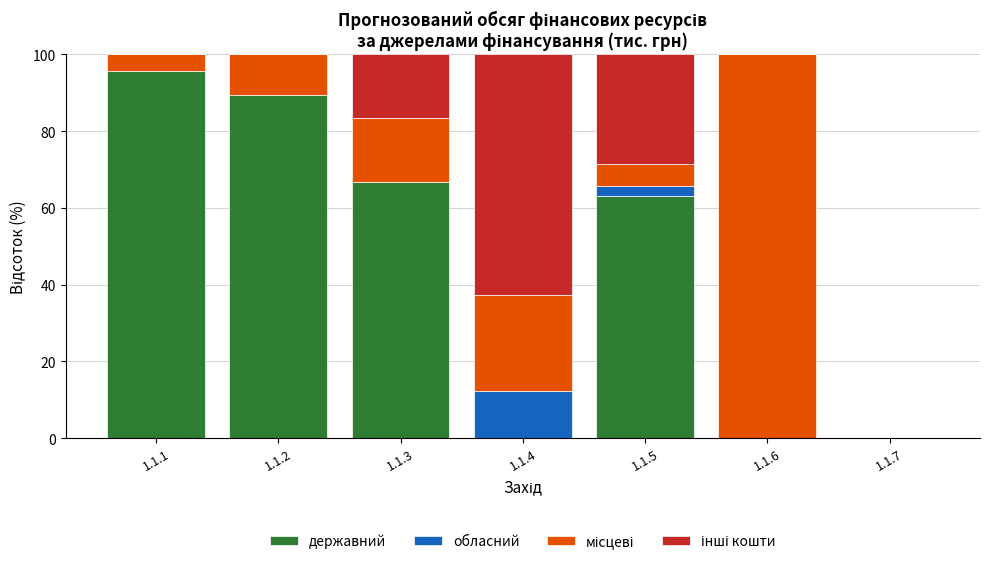

What is the highest value of the державний series?

95.6